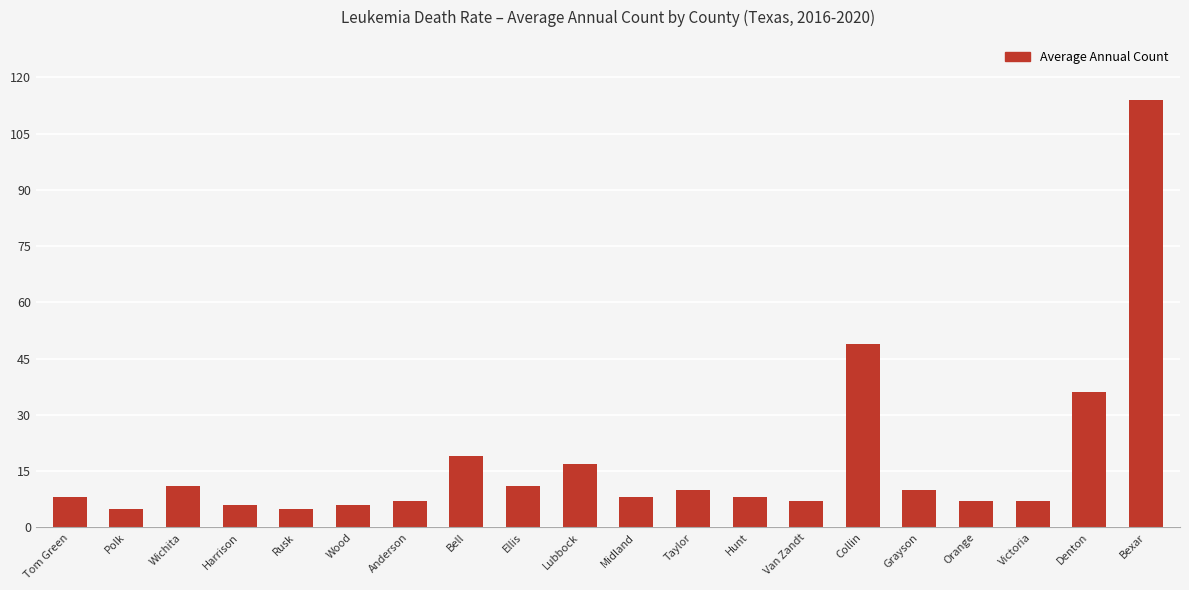

The chart shows a value of 19 at Bell. True or false?

True